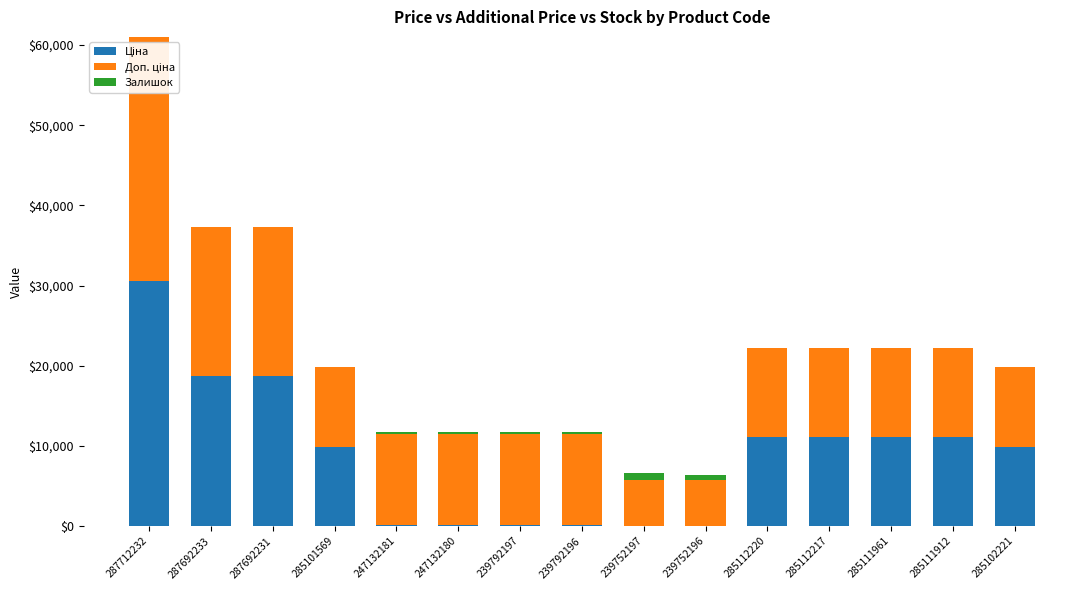

What is the total value across all series at 285101569?

19817.0